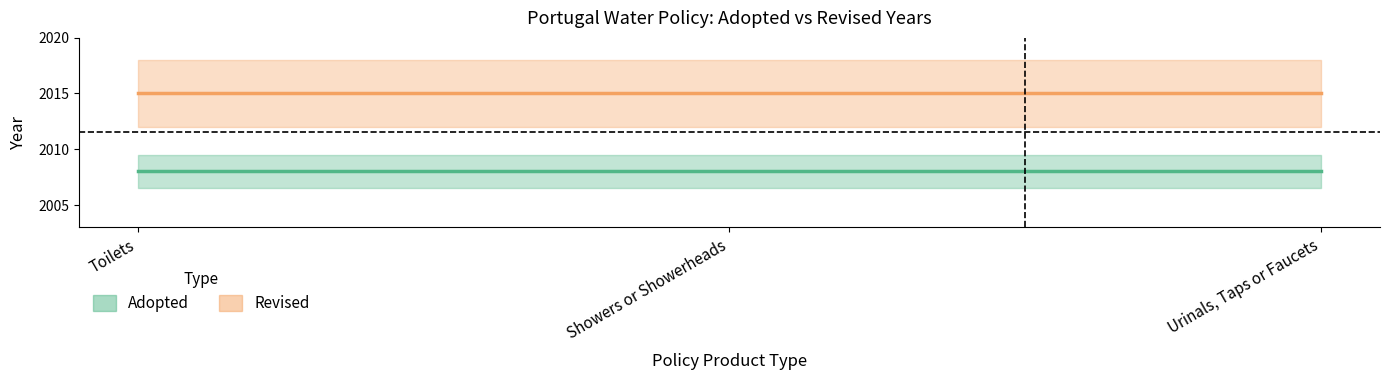

Between Showers or Showerheads and Urinals, Taps or Faucets, which is larger?

Showers or Showerheads